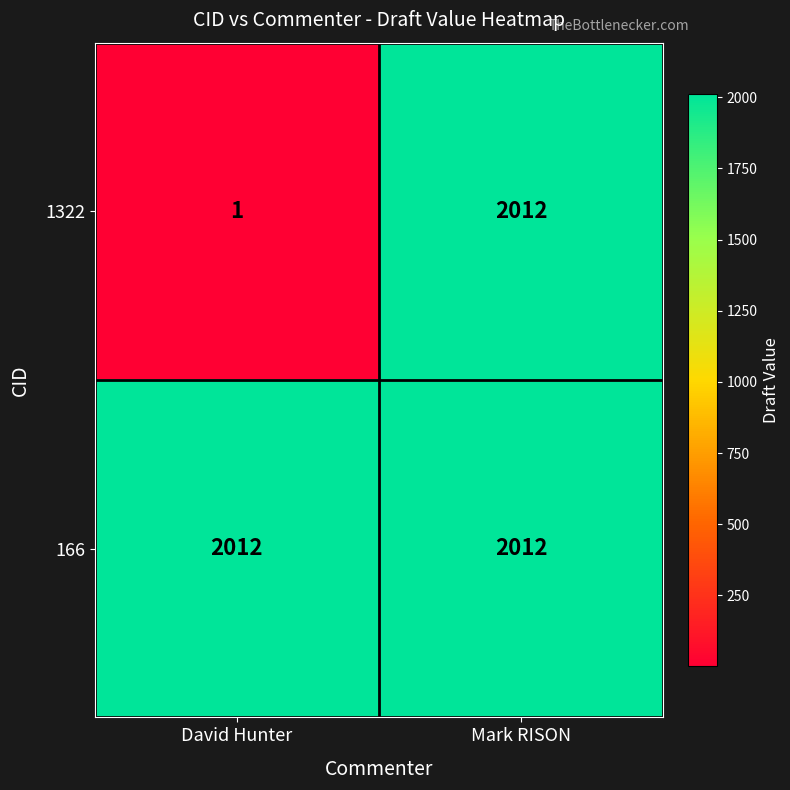

What is the total value across all series at David Hunter?

2013